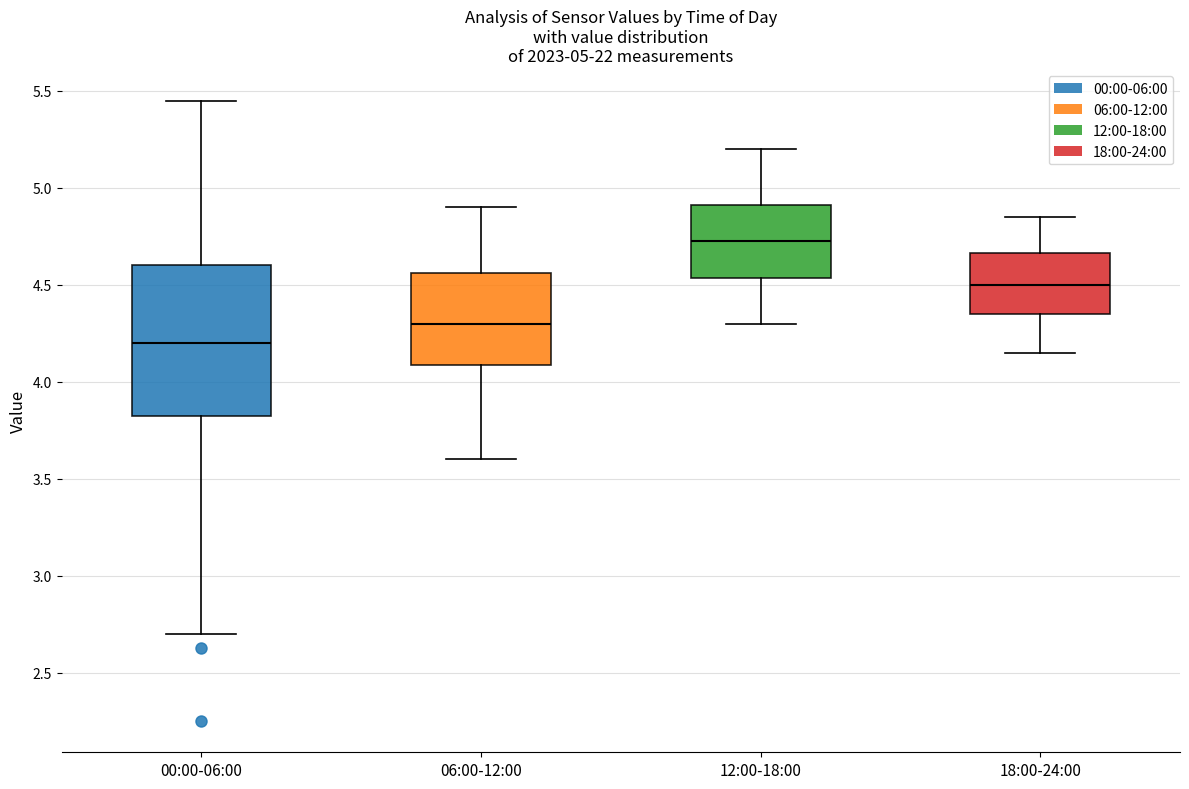

Comparing the boxes themselves (not the whiskers), which one is the tallest?

00:00-06:00